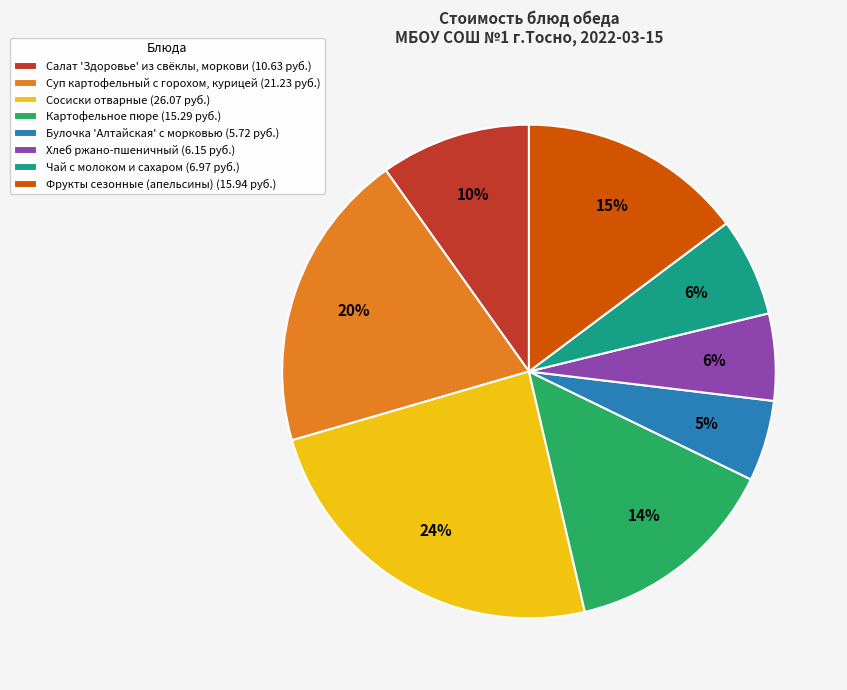

Is there any slice that represents more than half of the pie?

No